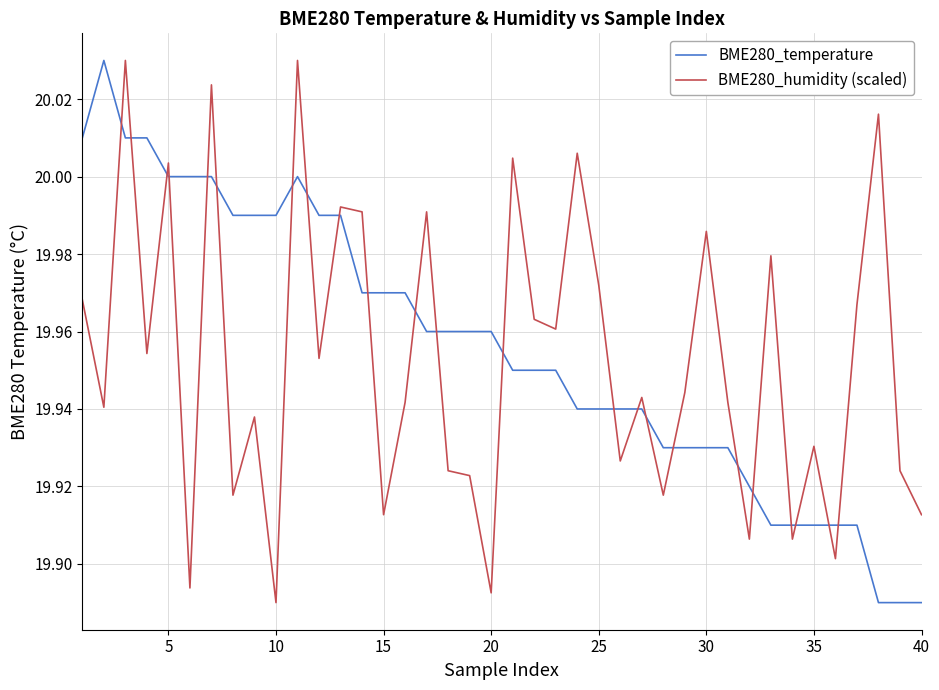

Which series ends up on top after the final intersection of BME280_humidity (scaled) and BME280_temperature?

BME280_humidity (scaled)